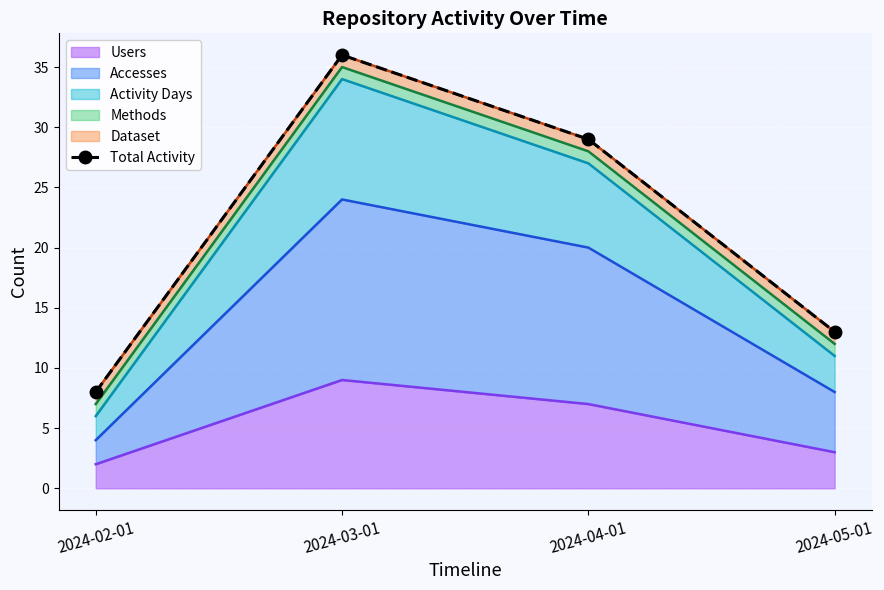

What is the smallest value displayed?

8